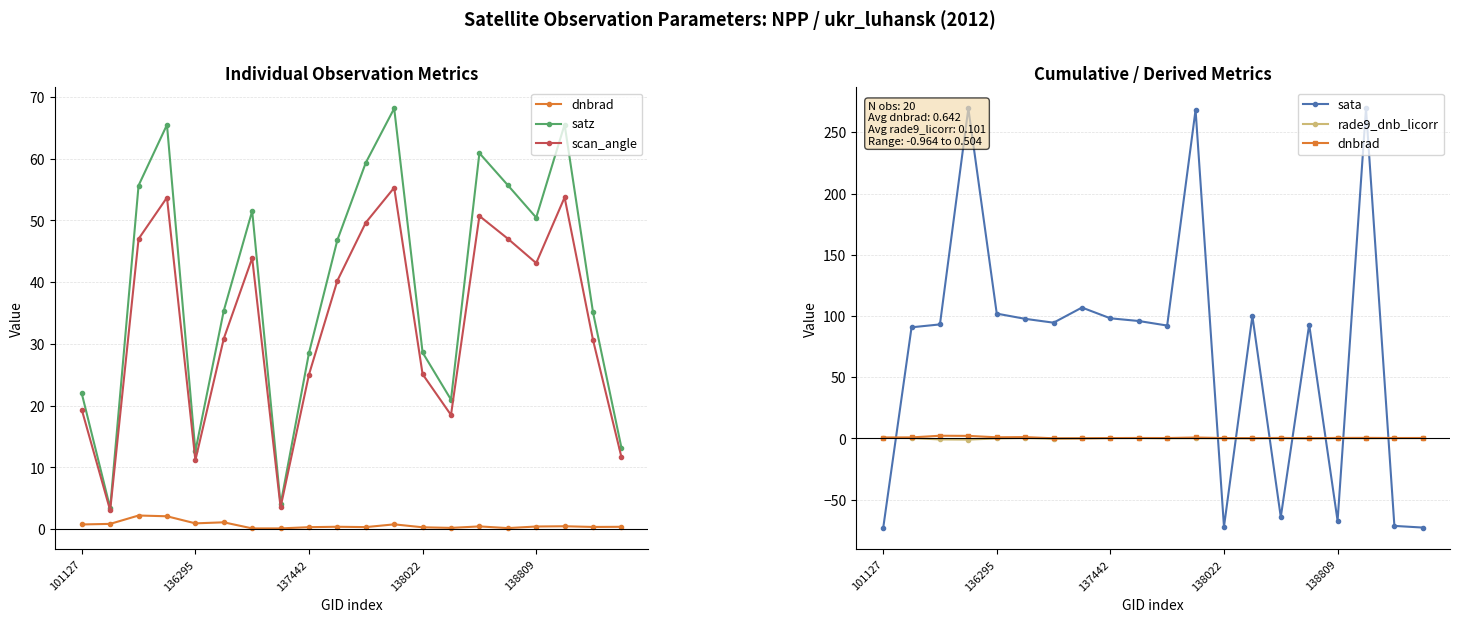

What is the average value of the rade9_dnb_licorr series?

0.1